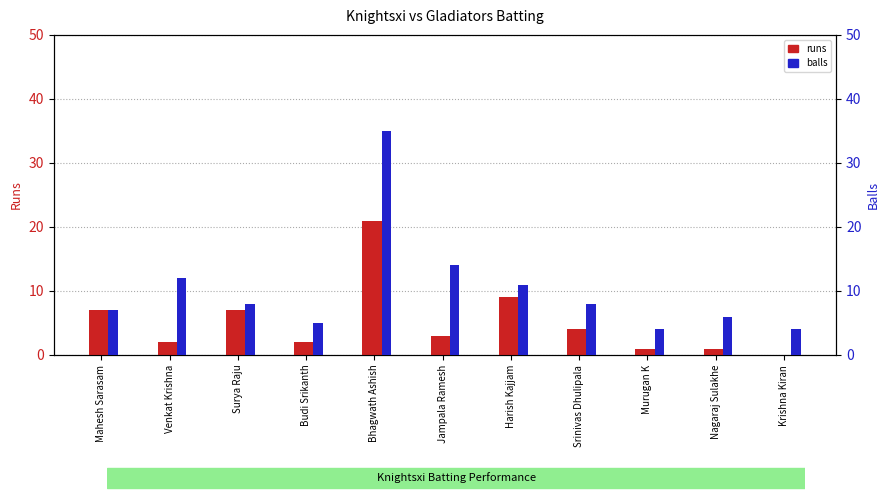

How many bars are there in total?

22